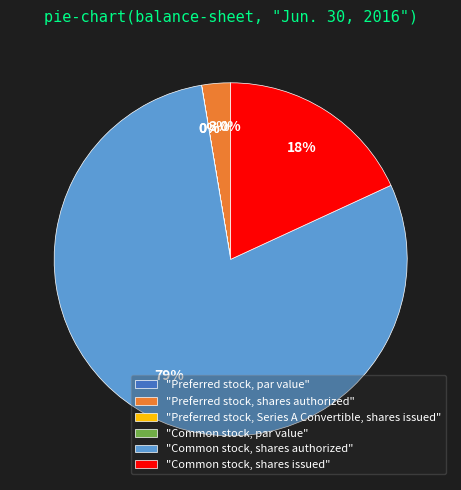

Rank the categories by value from lowest to highest.

Preferred stock, par value, Common stock, par value, Preferred stock, Series A Convertible, shares issued, Preferred stock, shares authorized, Common stock, shares issued, Common stock, shares authorized